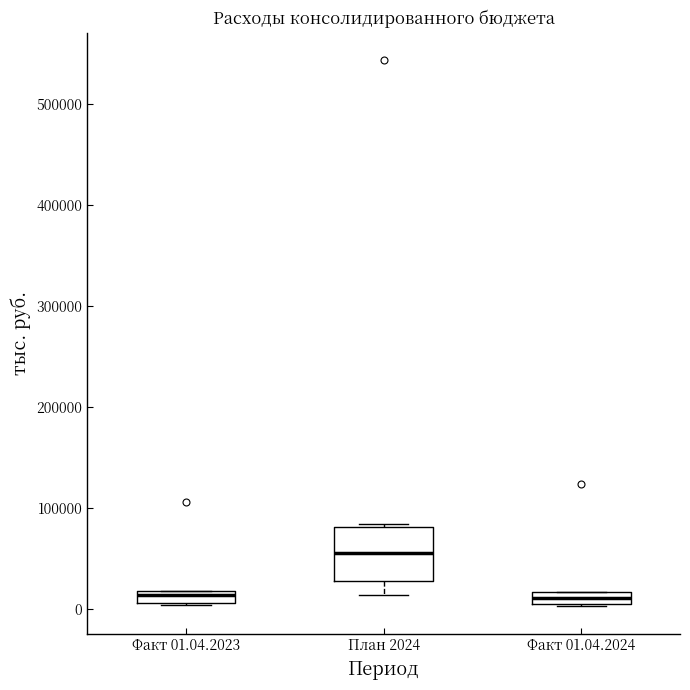

Comparing the boxes themselves (not the whiskers), which one is the tallest?

План 2024